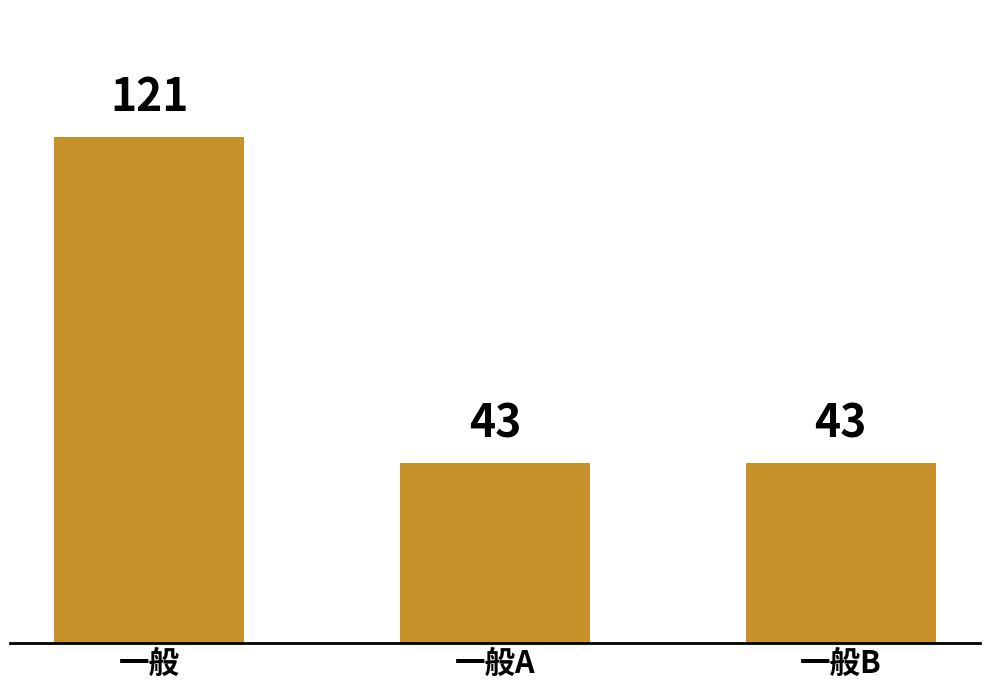

What is the difference between the values at 一般 and 一般A?

78